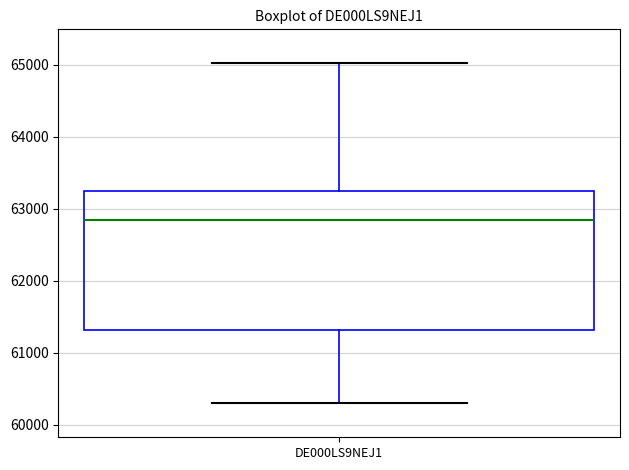

Transcribe this box plot: give where the median line is, the range the box spans, and where the two whiskers end, as read against the y-axis. The values are not printed on the chart, so give them approximately, as read against the axis.

median 62800, box 61300 to 63300, whiskers 60300 to 65000